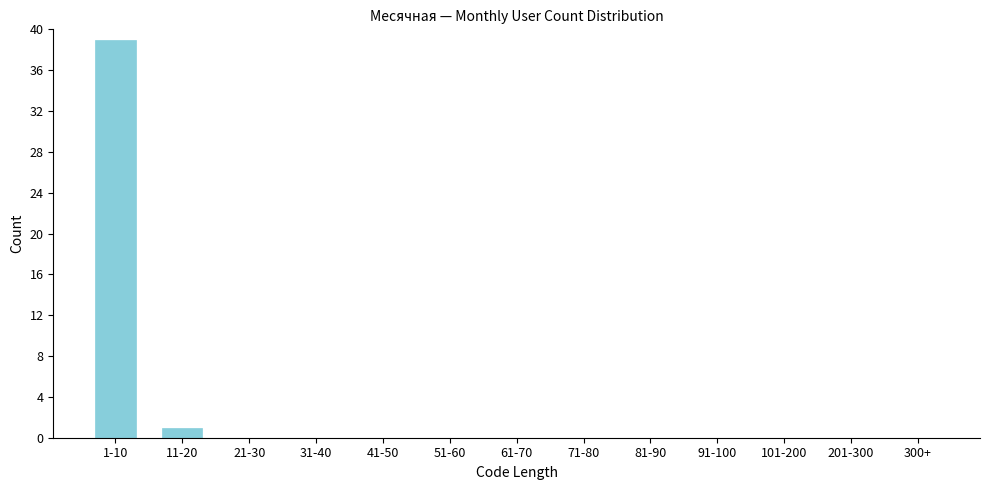

Reading right to left, transcribe all the data shown in this chart.

300+=0	201-300=0	101-200=0	91-100=0	81-90=0	71-80=0	61-70=0	51-60=0	41-50=0	31-40=0	21-30=0	11-20=1	1-10=39